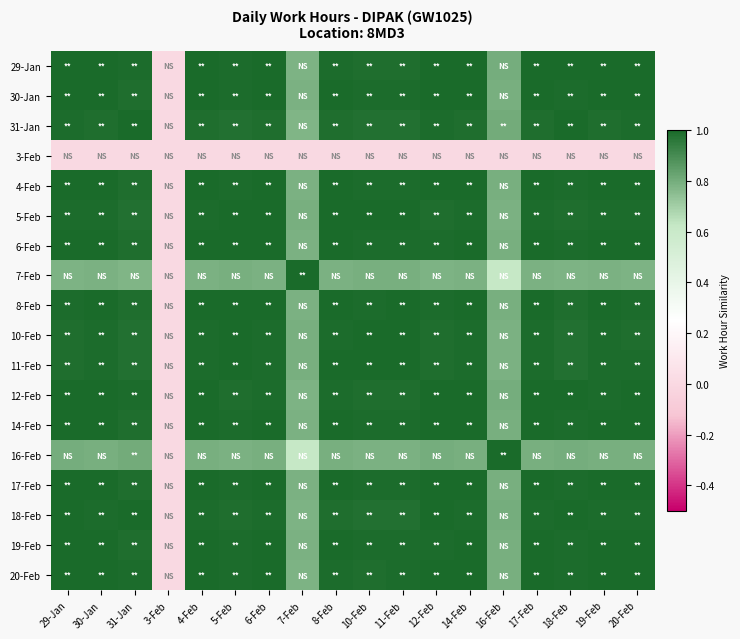

At 3-Feb, list the series in order from smallest to largest.

29-Jan, 30-Jan, 31-Jan, 3-Feb, 4-Feb, 5-Feb, 6-Feb, 7-Feb, 8-Feb, 10-Feb, 11-Feb, 12-Feb, 14-Feb, 16-Feb, 17-Feb, 18-Feb, 19-Feb, 20-Feb